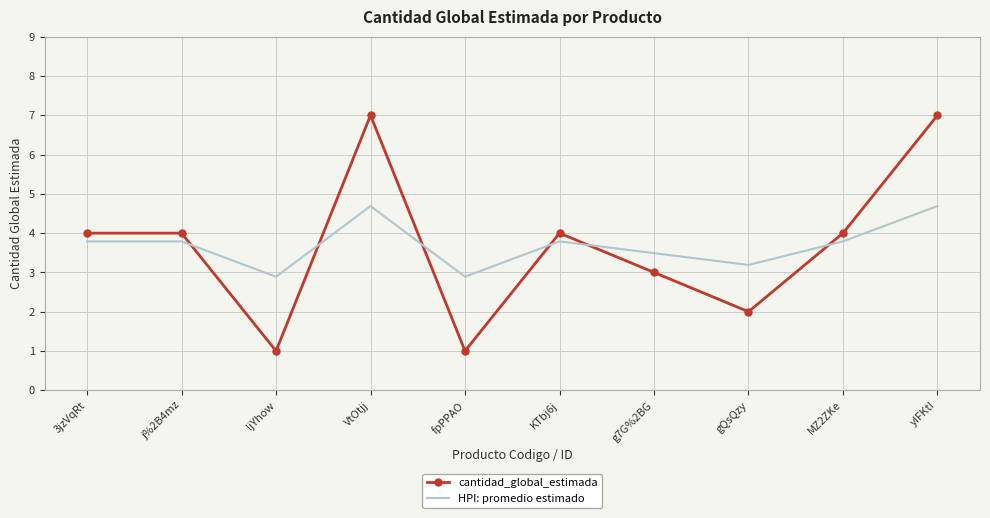

What position from the left is yIFKtI?

10